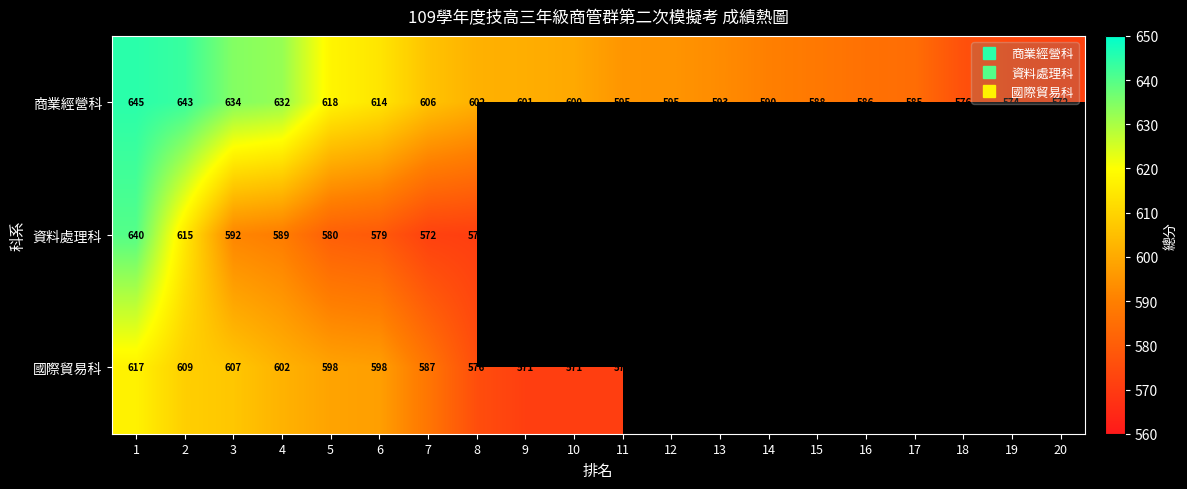

Which category has the lowest value across all series?

8